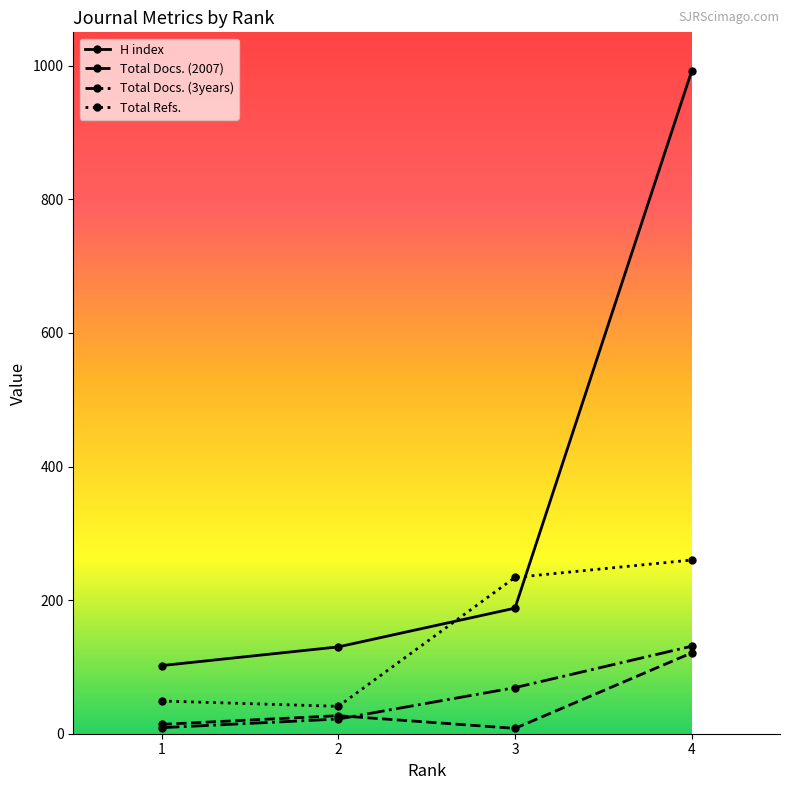

What is the highest value of the H index series?

992